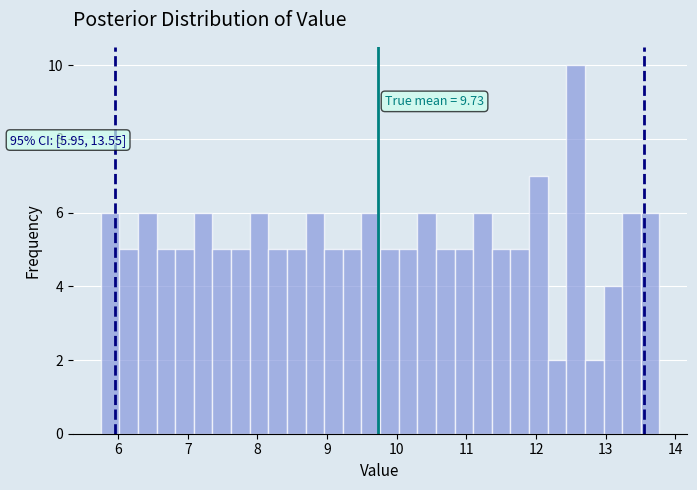

Read against the x-axis, roughly where is the centre of the tallest bar?

12.6